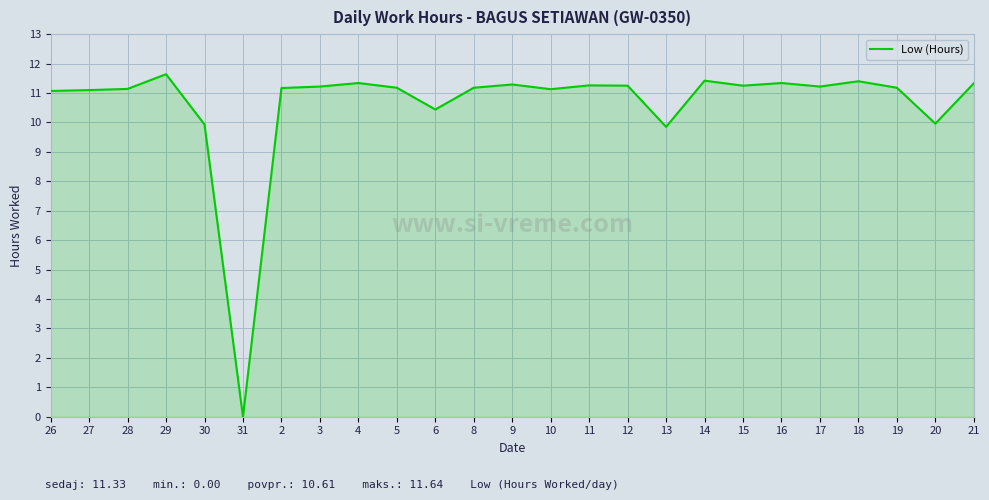

How many lines are shown in the chart?

1